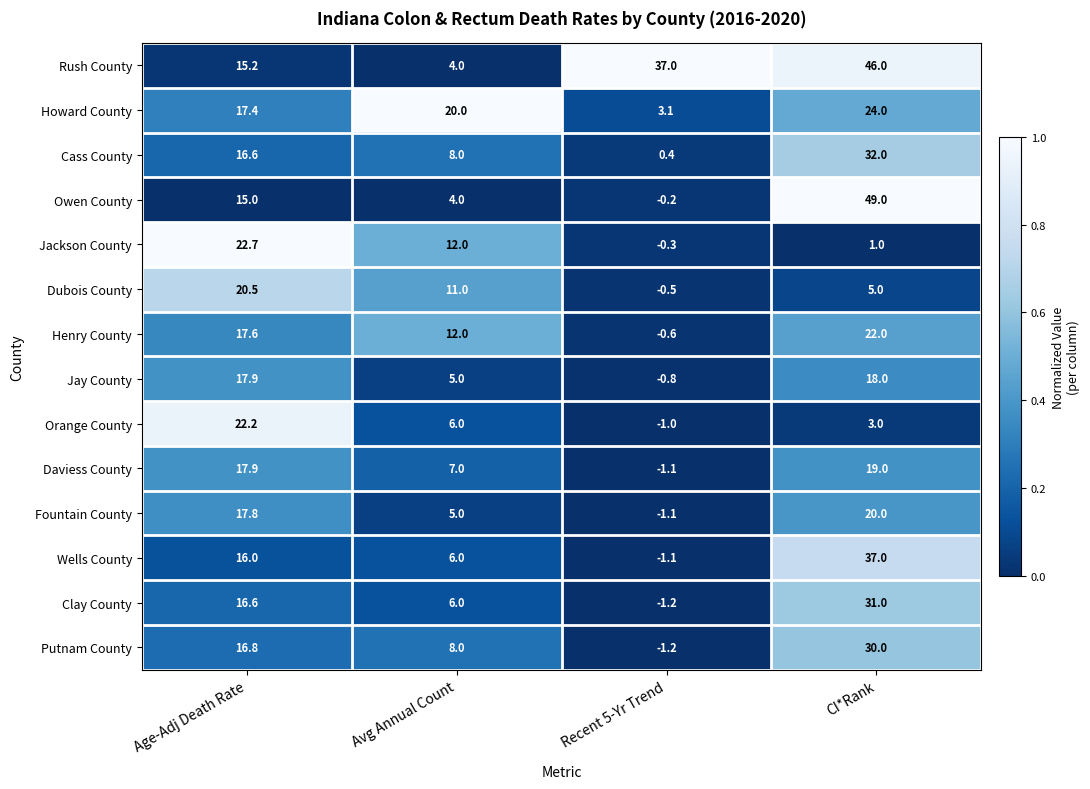

True or false: Howard County has a value of 3.1 at Recent 5-Yr Trend.

True